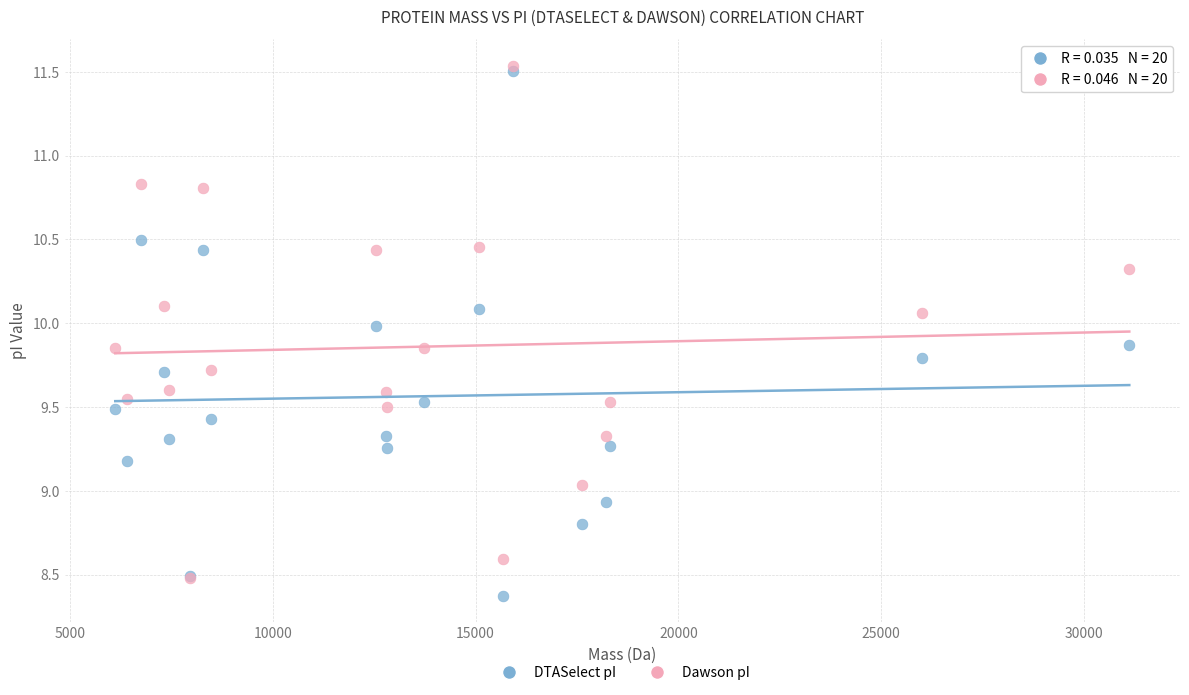

What are all the series names shown in the legend?

DTASelect pI, Dawson pI